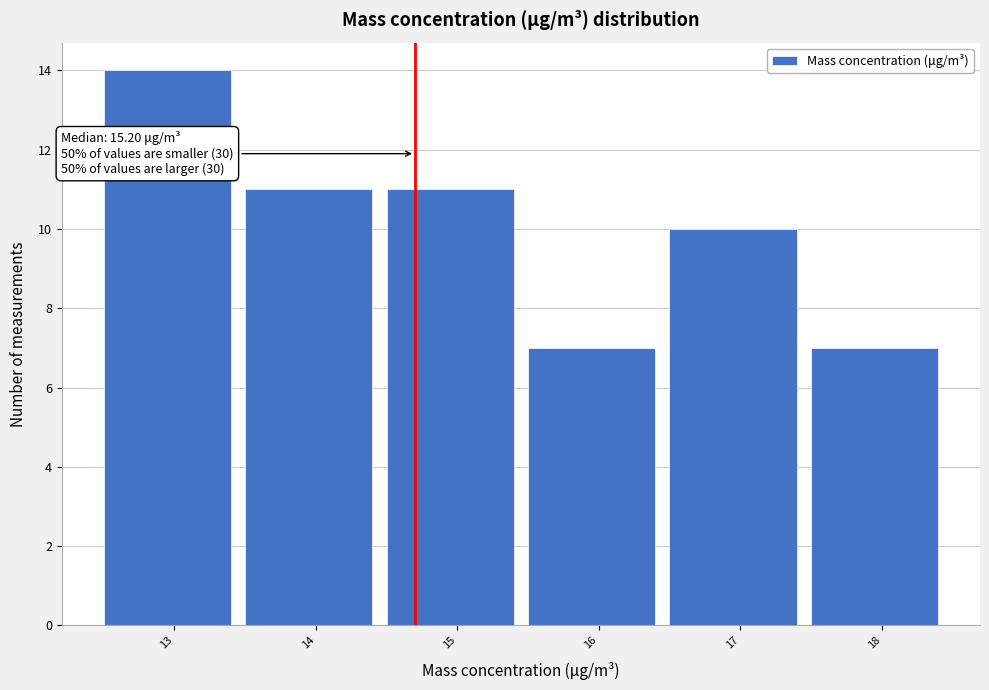

Reading left to right, extract all data points from this chart.

13=14	14=11	15=11	16=7	17=10	18=7